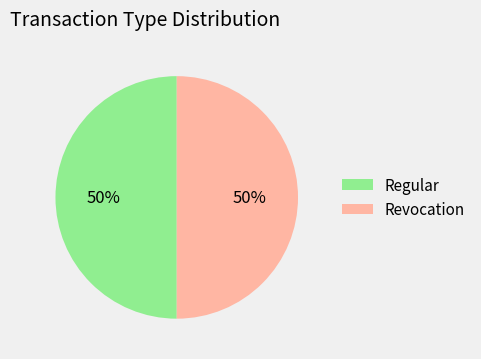

Is it true that Revocation is 50% of the pie?

True